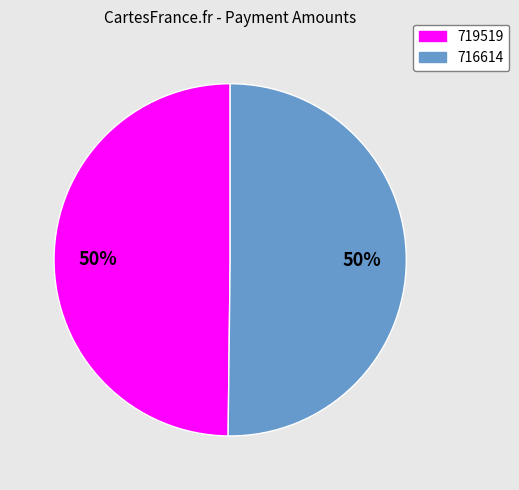

Approximately how many times larger is the value at 716614 compared to 719519?

1.0